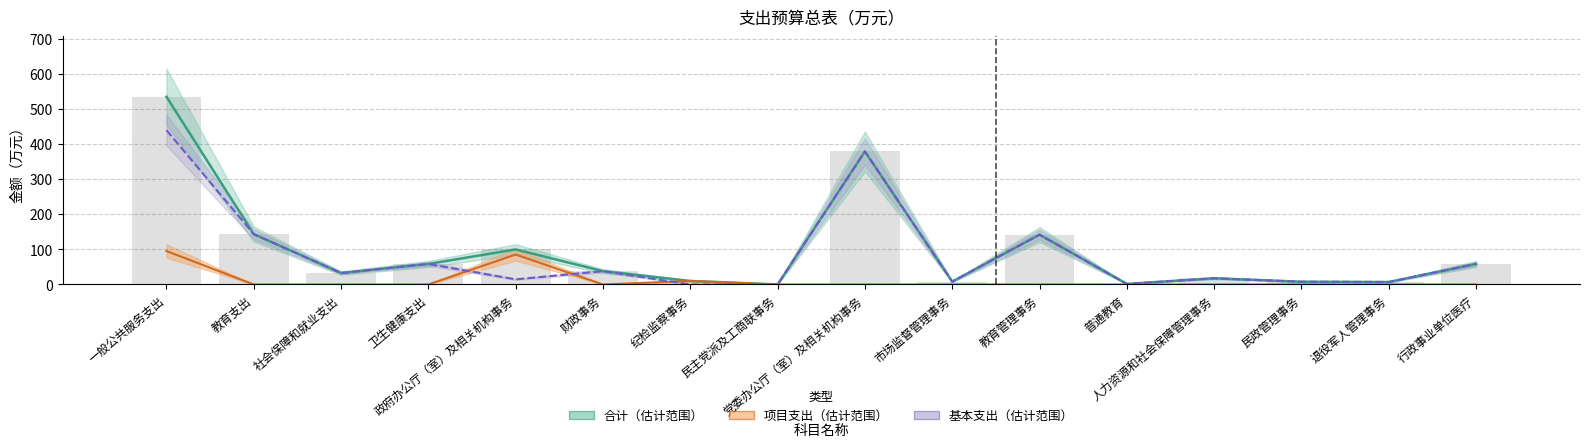

Which series has the largest total across all categories?

合计